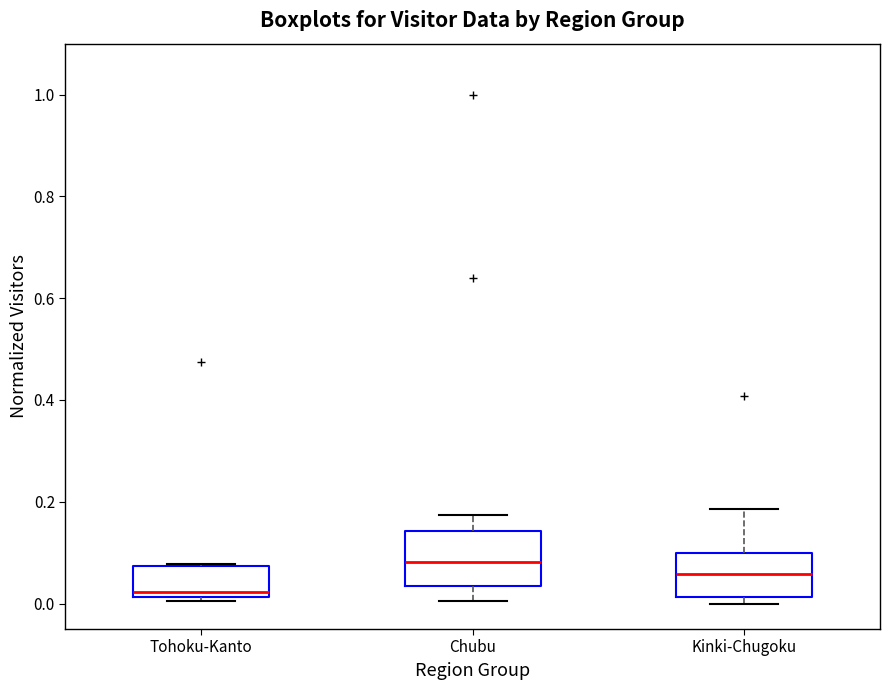

Where is the lower edge of the box for Tohoku-Kanto on the y-axis? The values are not printed on the chart, so give them approximately, as read against the axis.

0.02